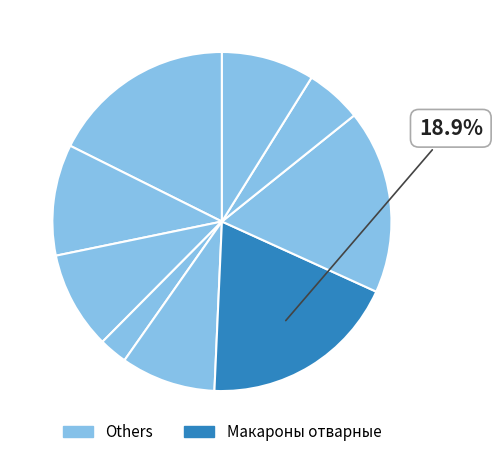

Is there a majority slice in this chart?

No